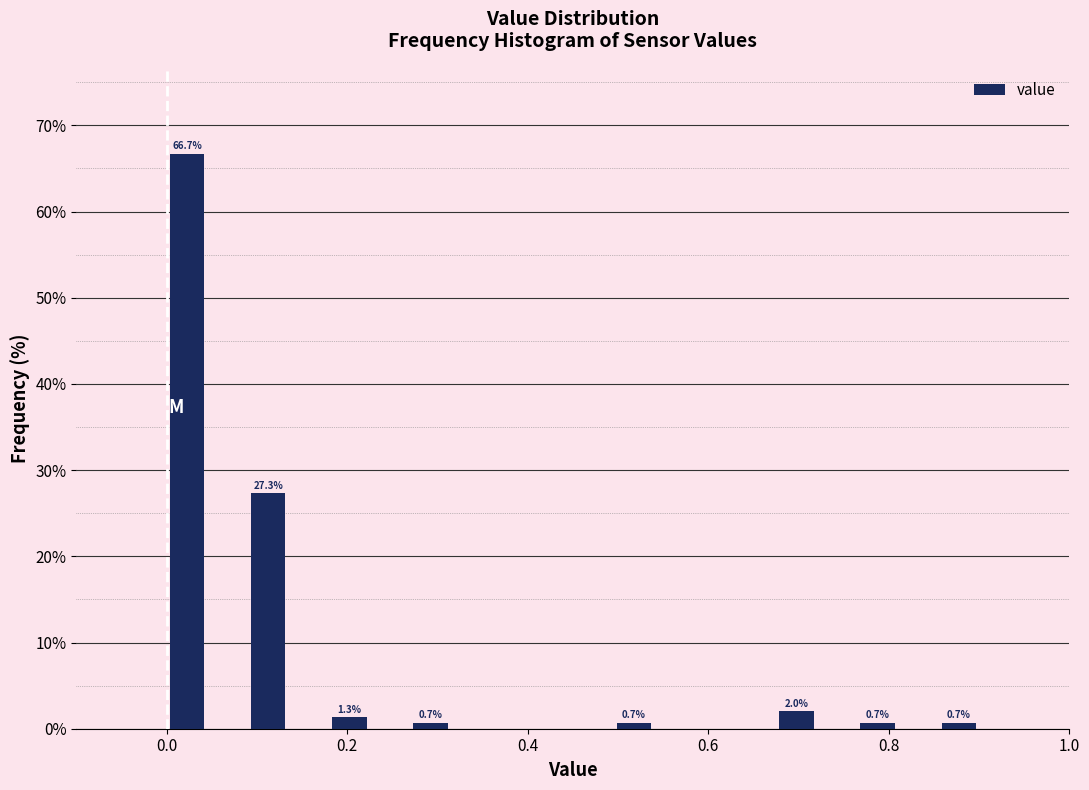

Around what value on the x-axis is the tallest bar? Give the approximate position of its centre, as read against the axis.

0.02